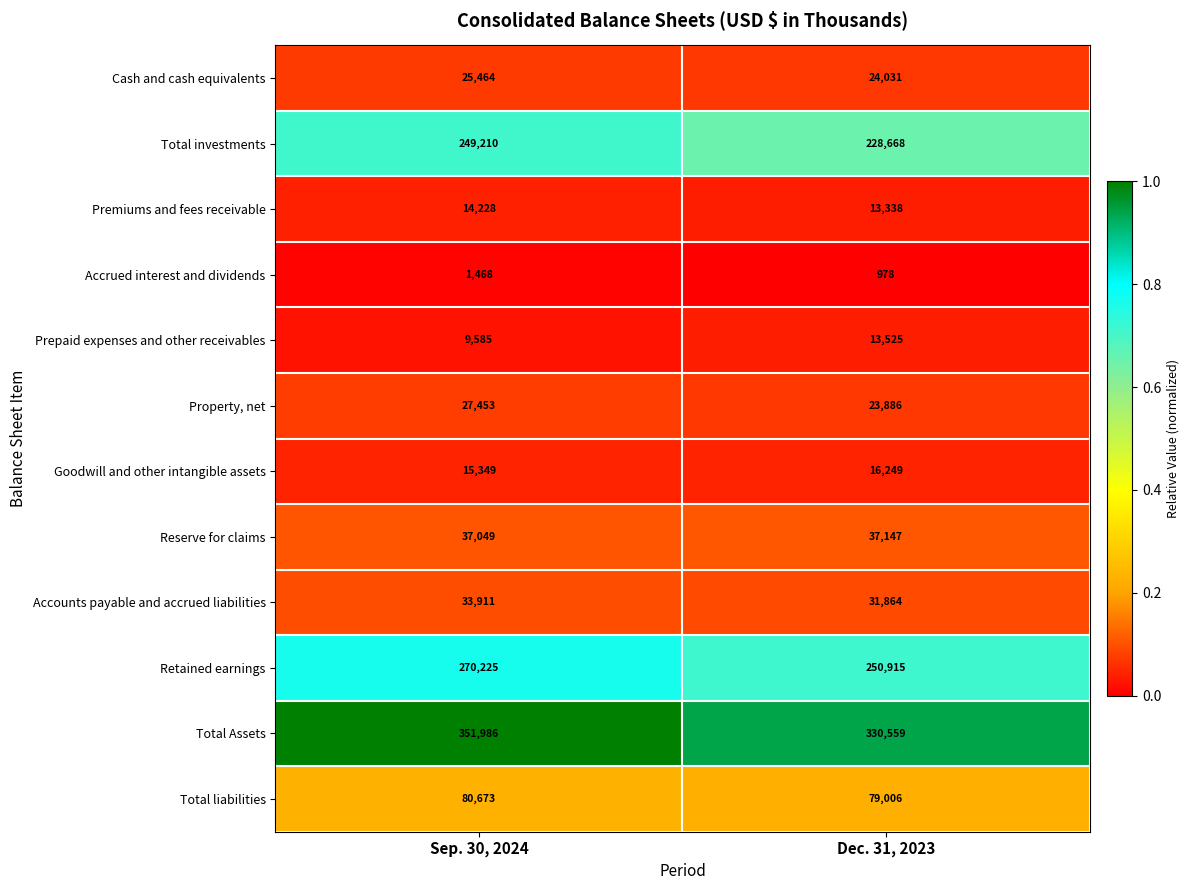

The value of Accounts payable and accrued liabilities at Sep. 30, 2024 is 7479. True or false?

False